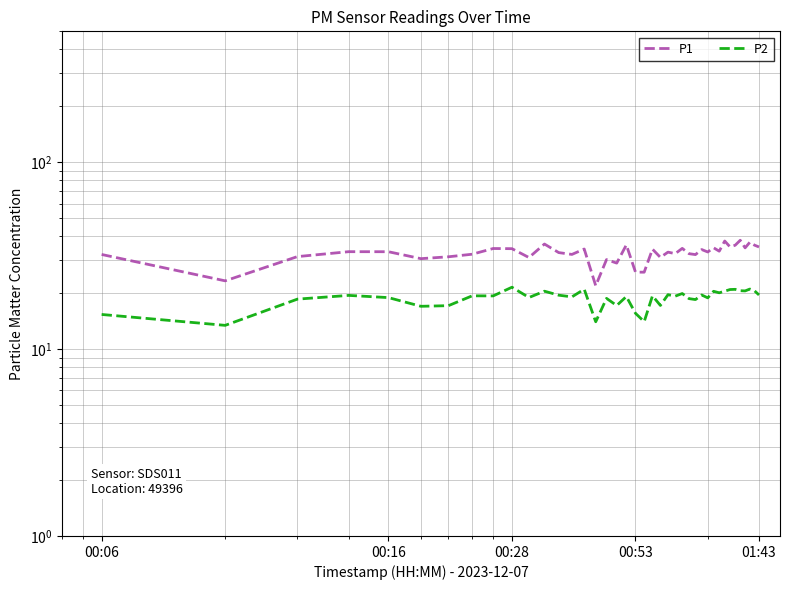

True or false: P2 and P1 cross at least once.

False